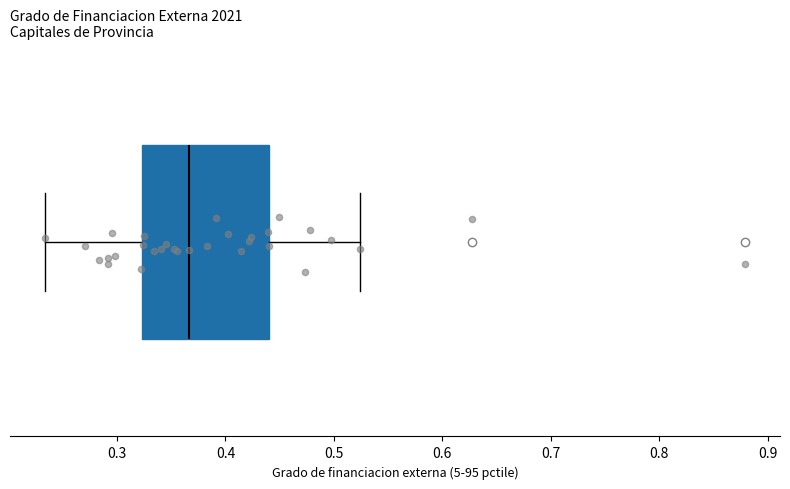

Where does the right whisker of the box end on the x-axis? The values are not printed on the chart, so give them approximately, as read against the axis.

0.52